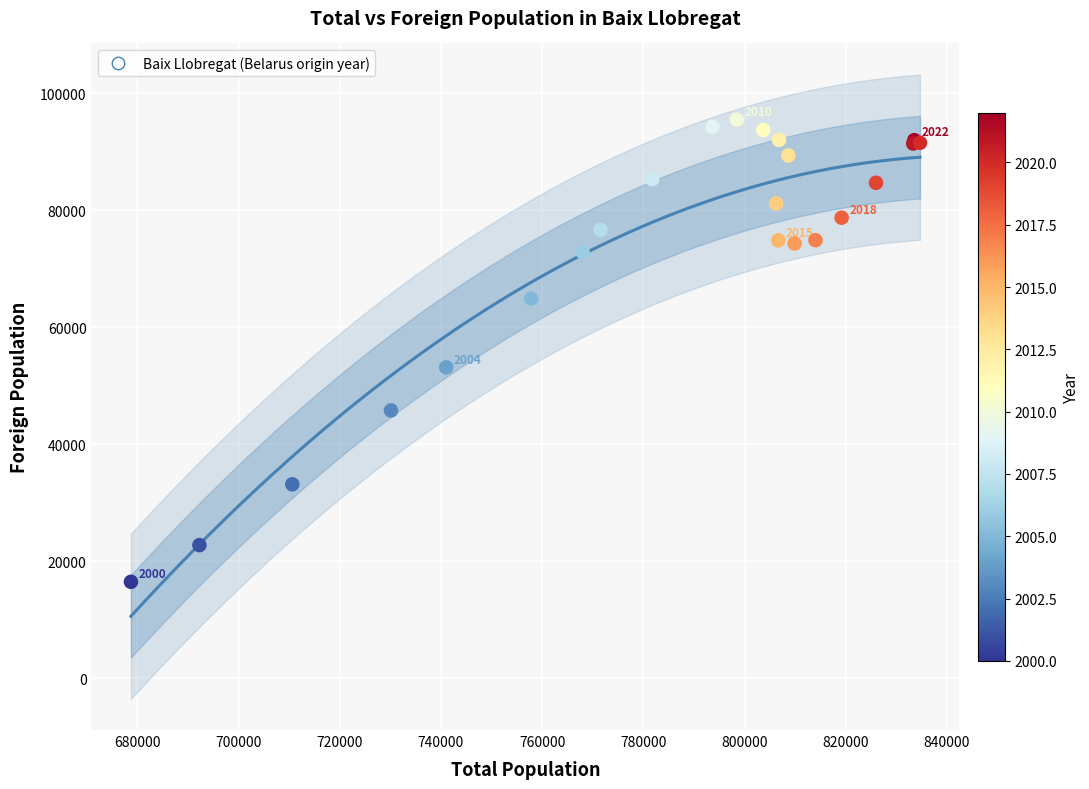

What Y value in the scatter plot is closest to 55986?

53151